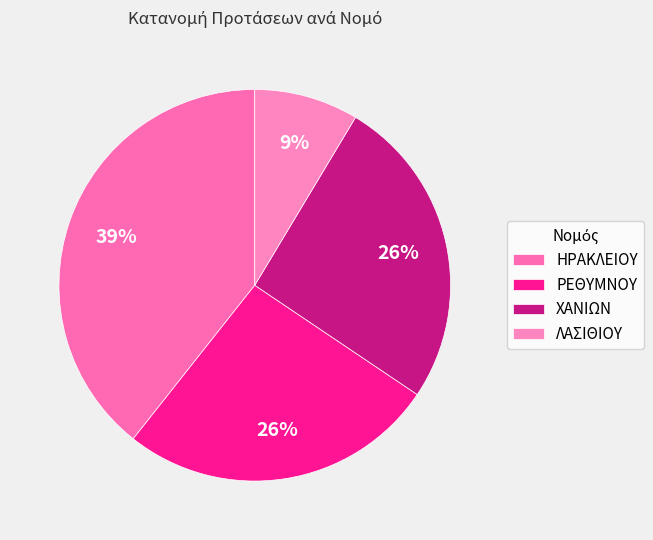

What is the largest slice in the pie chart?

ΗΡΑΚΛΕΙΟΥ